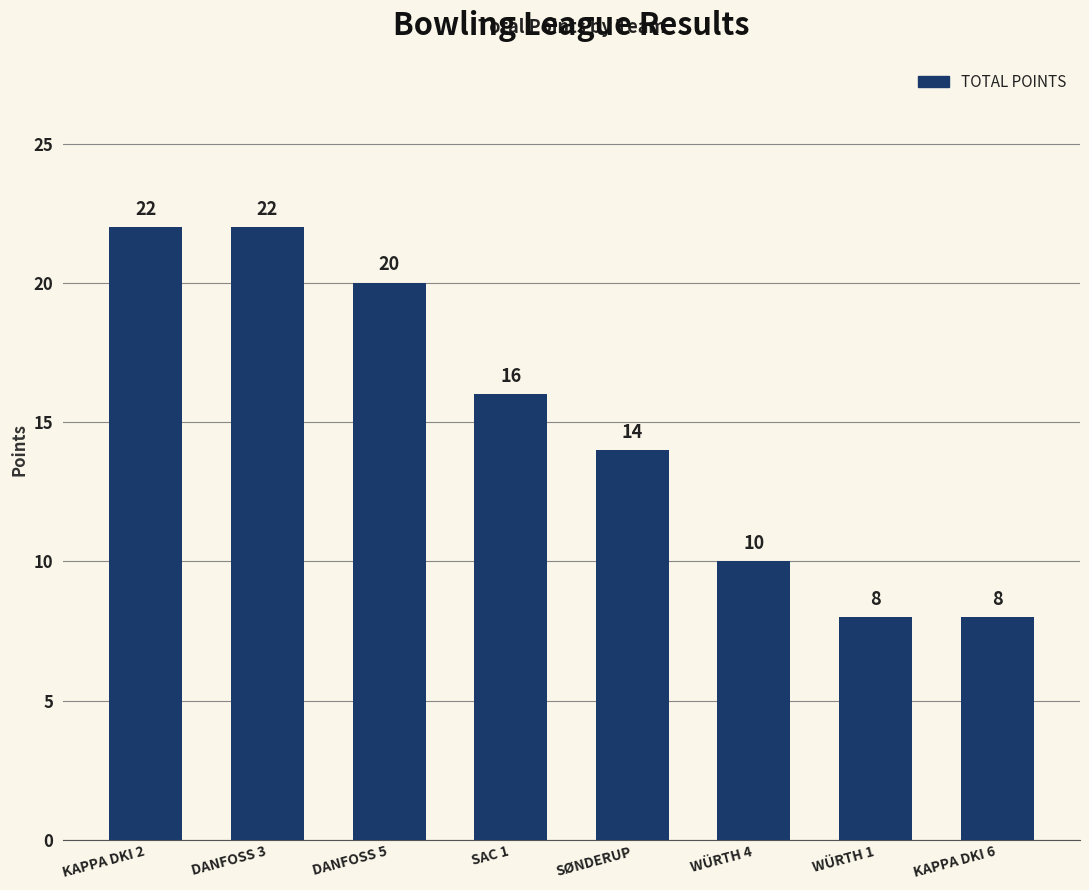

What is the difference between the maximum and minimum values?

14